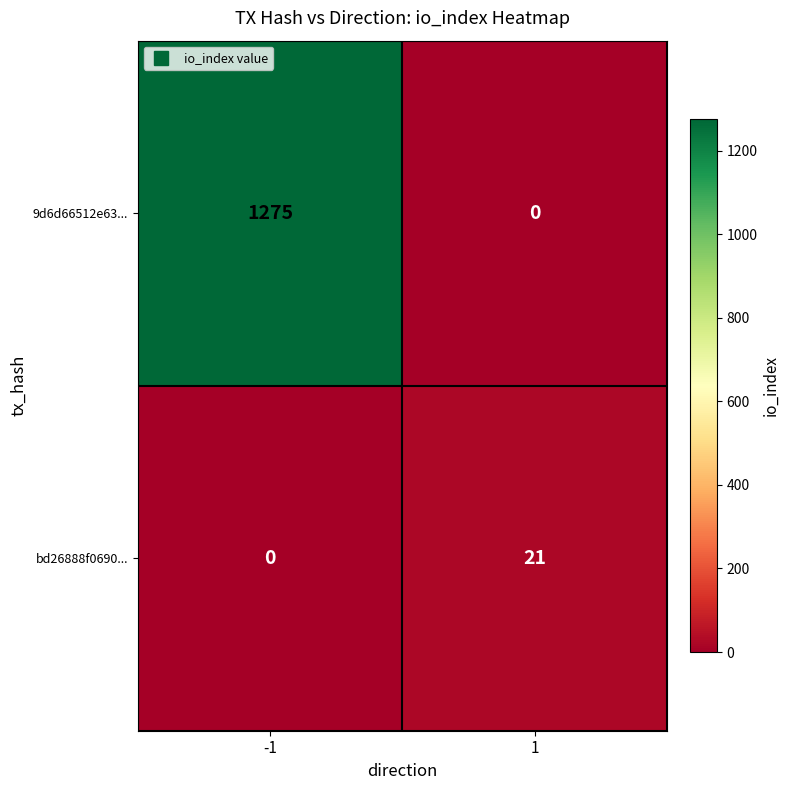

Which series has the largest total across all categories?

9d6d66512e63...